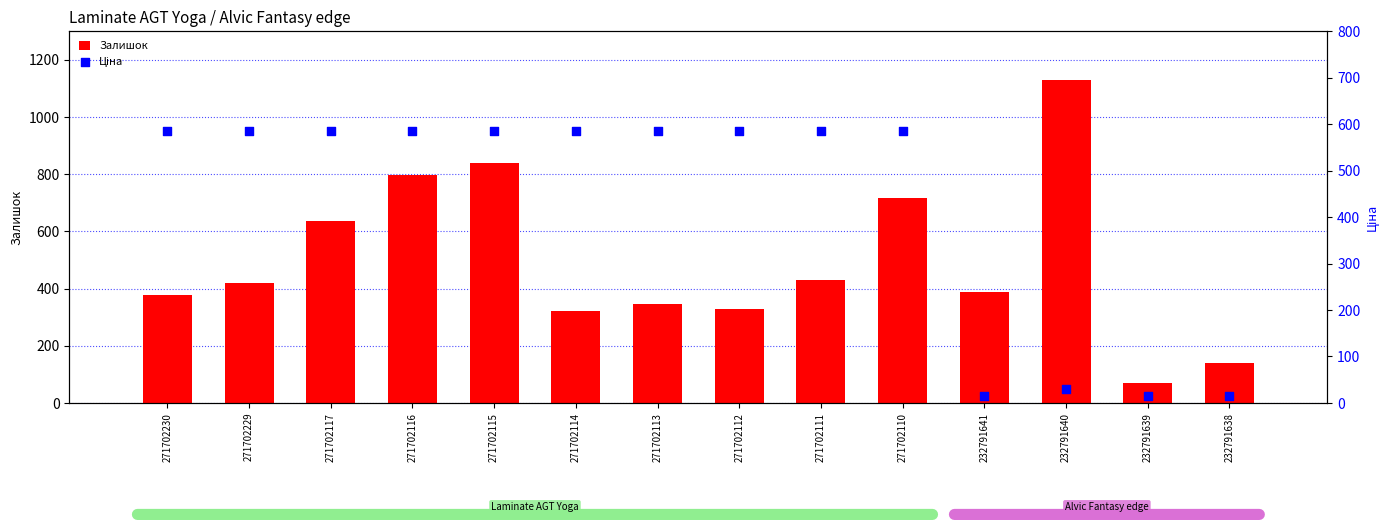

At which category is the sum across all series the highest?

271702115